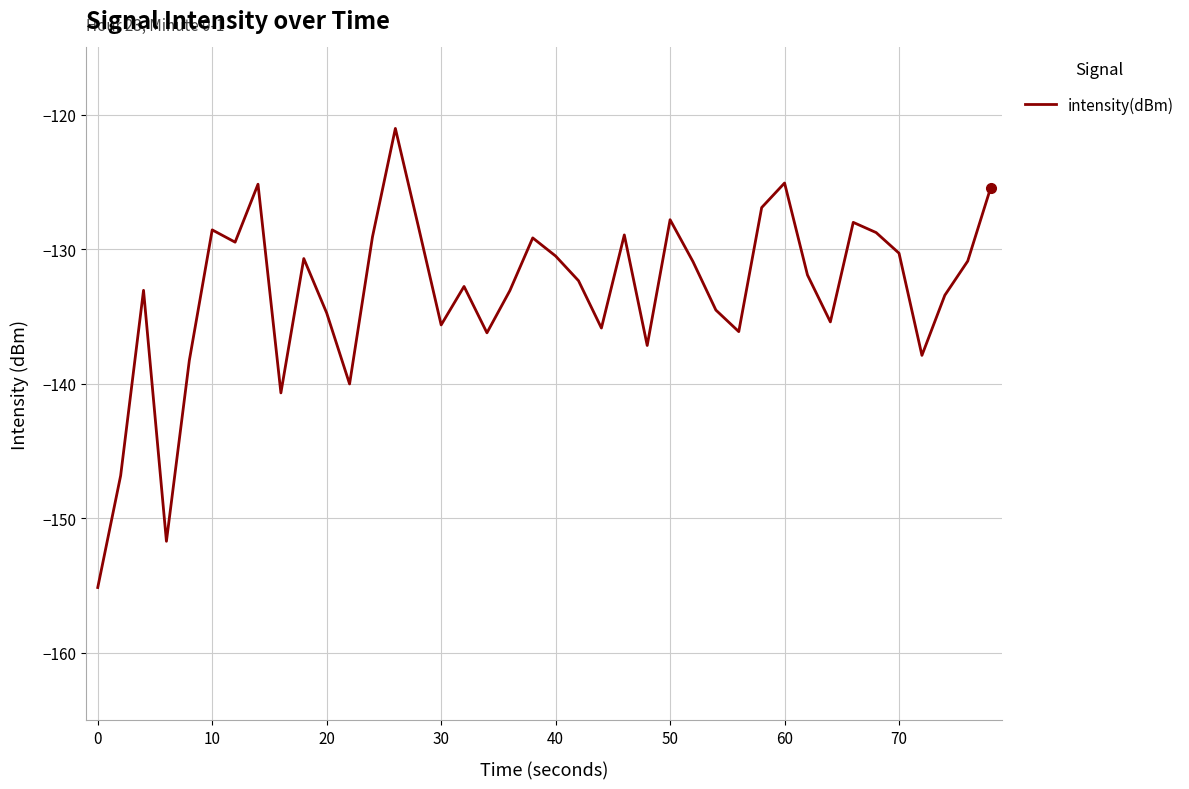

What is the difference between the maximum and minimum values?

34.1